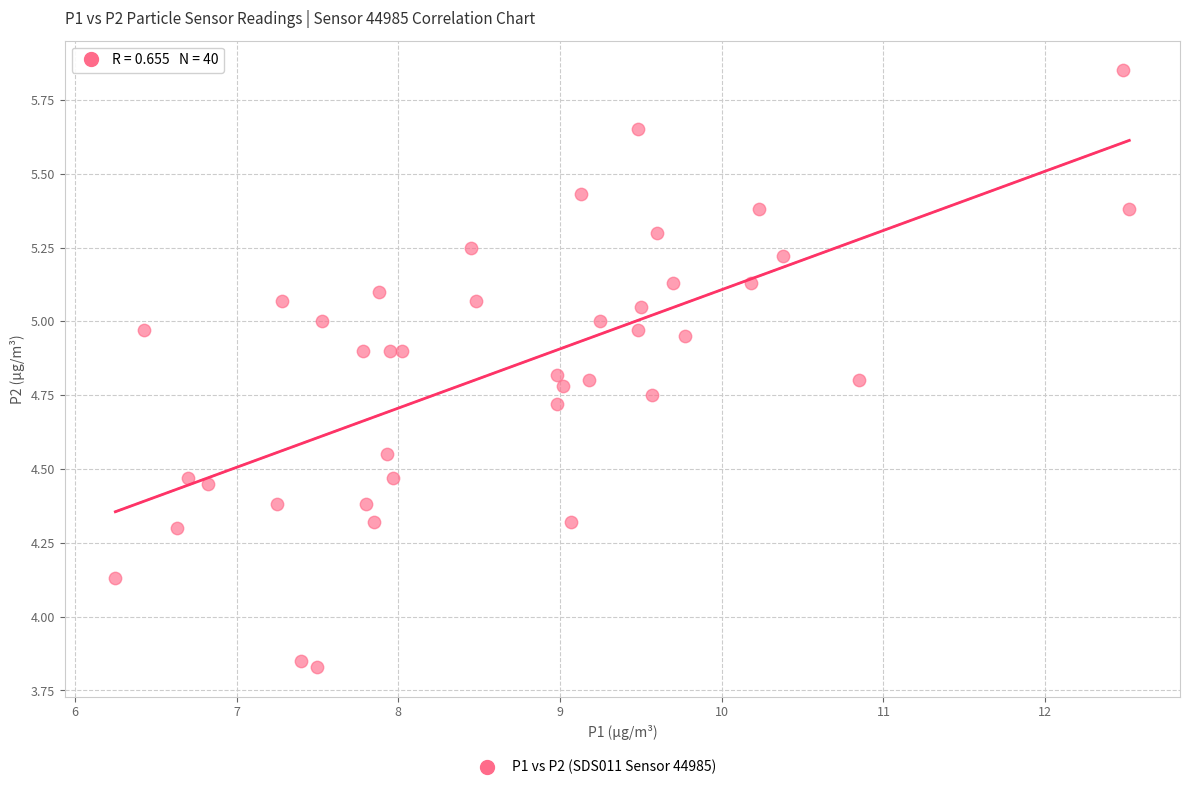

What is the range of X values (max minus min)?

6.3